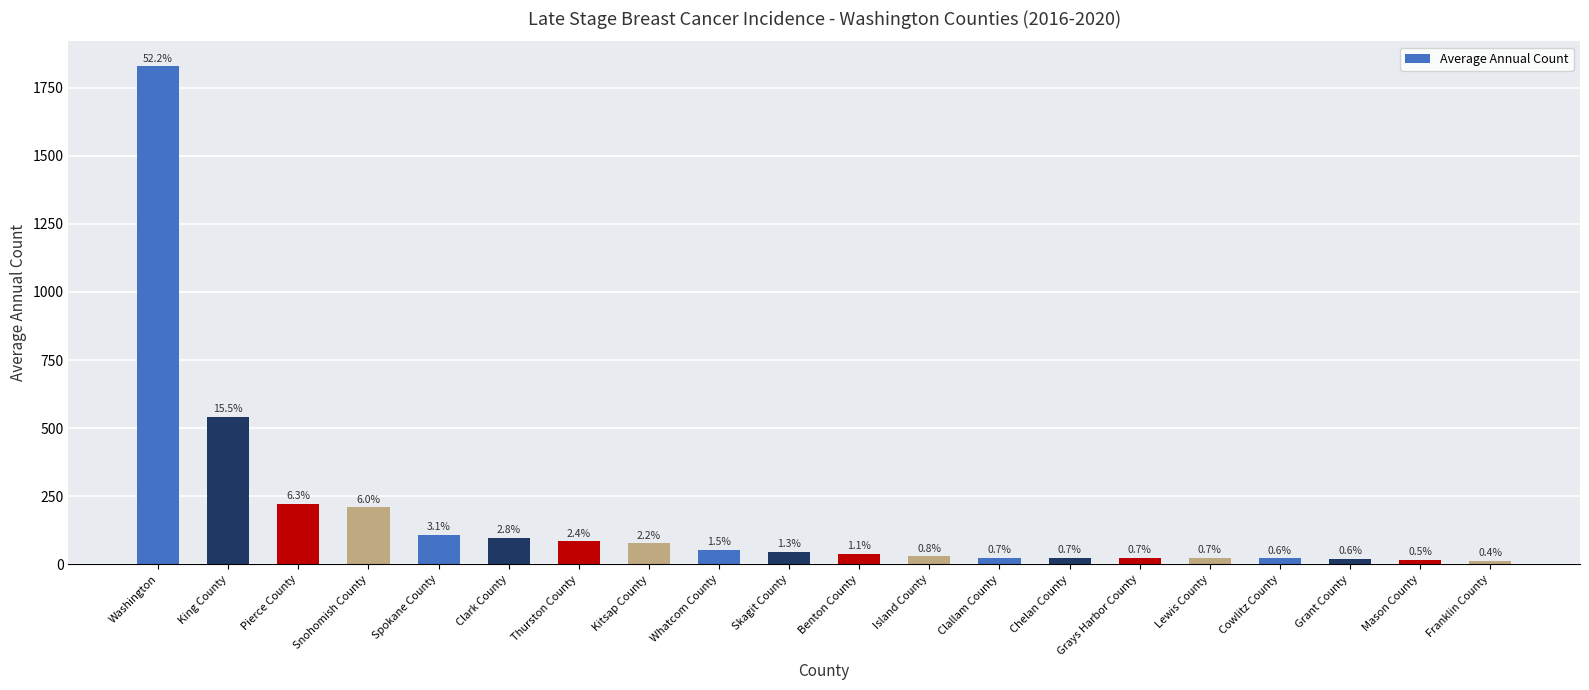

What is the value of the 15th bar from the left?

24